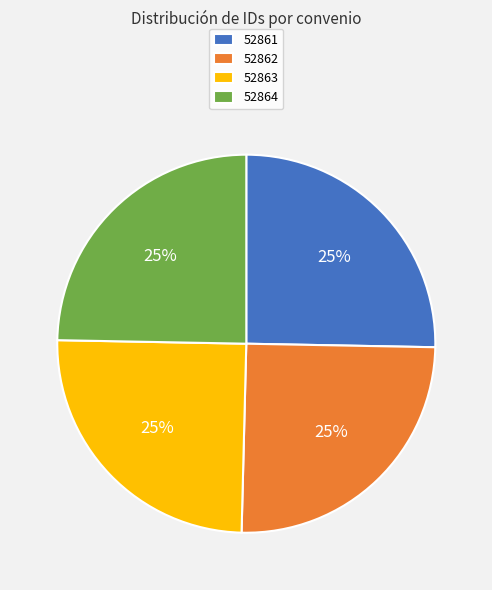

Count the number of slices in the pie.

4